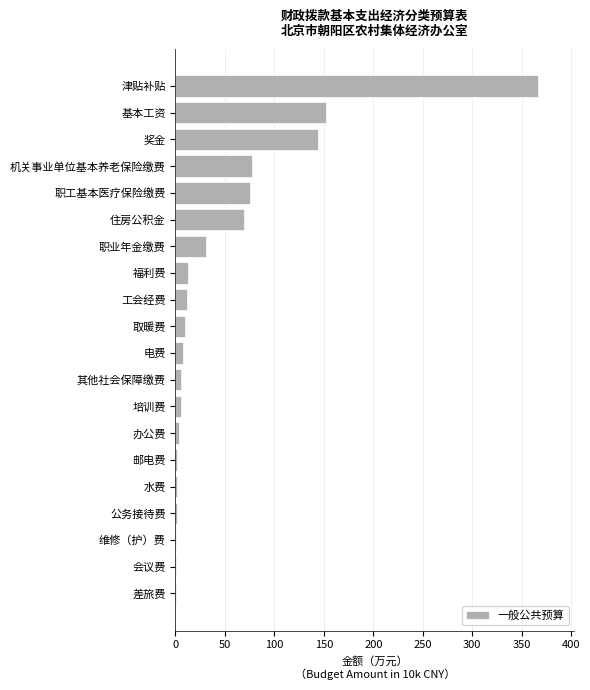

The chart shows a value of 131.6 at 职工基本医疗保险缴费. True or false?

False